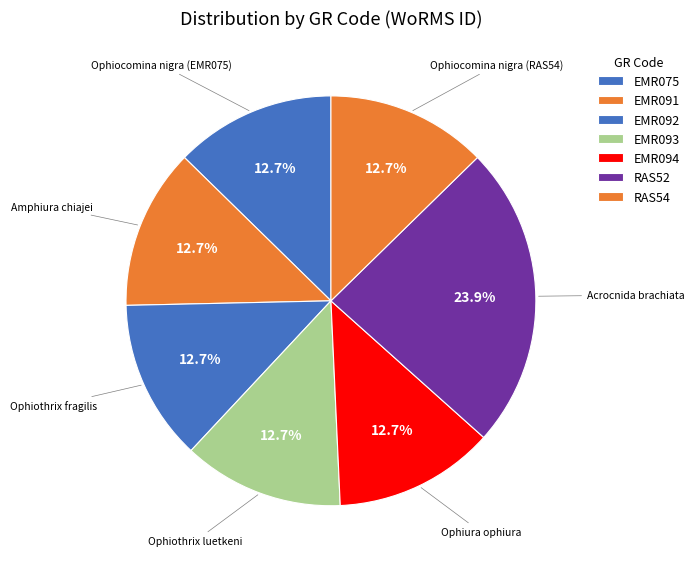

How many segments does this pie chart have?

7